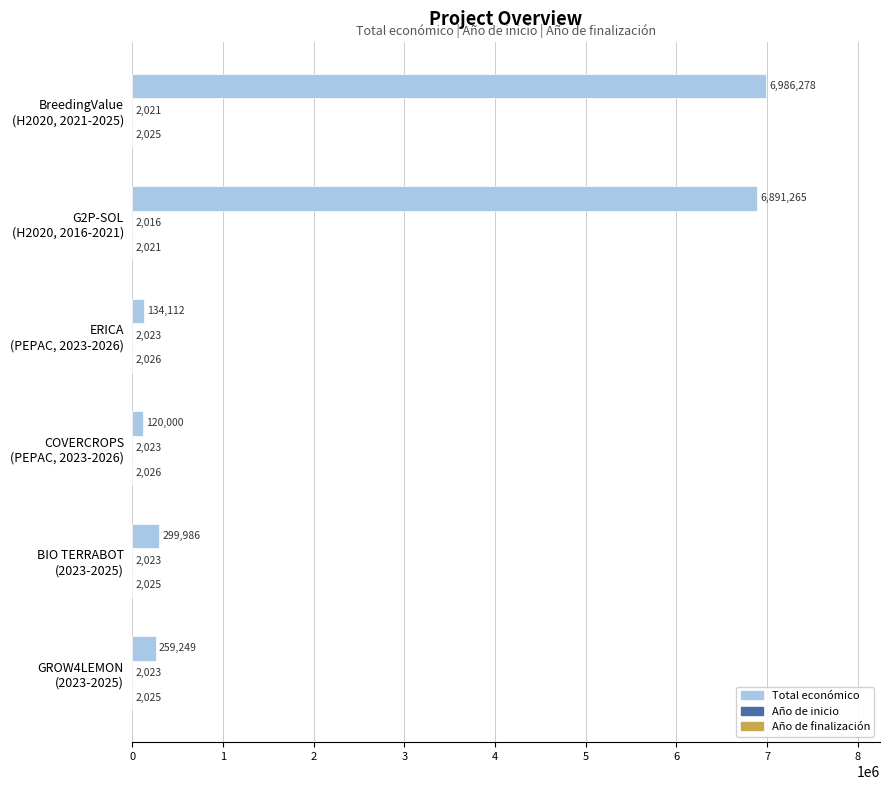

What is the maximum value for Total económico?

6986278